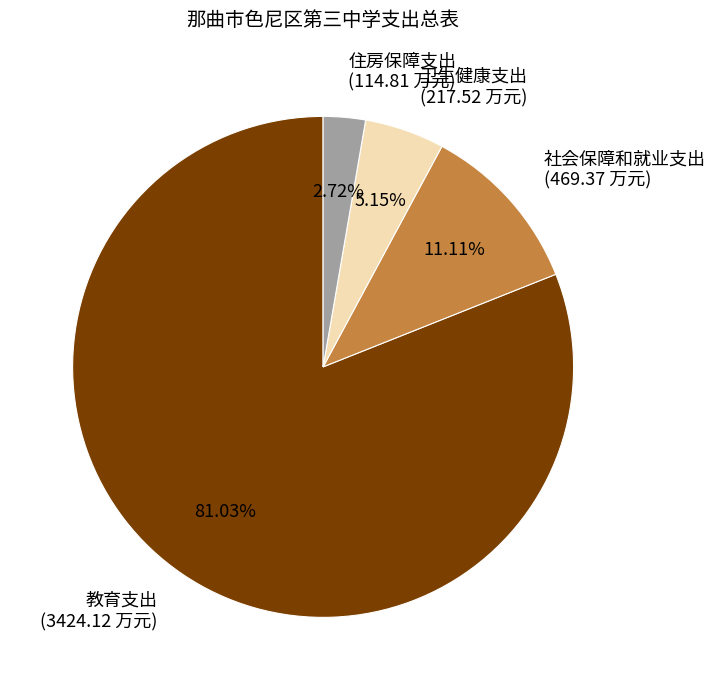

Count the number of slices in the pie.

4